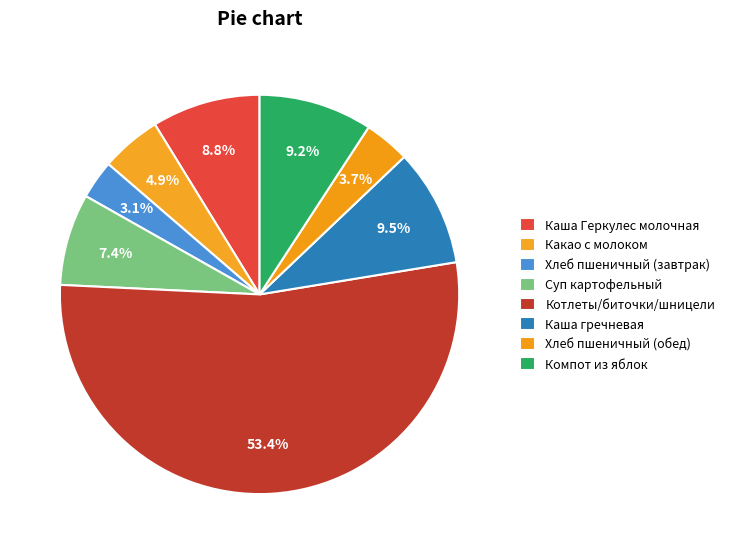

How many slices are in this pie chart?

8